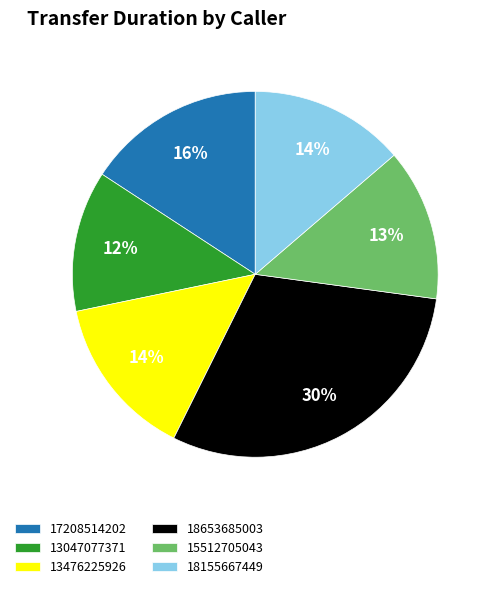

Does 17208514202 represent more than half of the total?

No